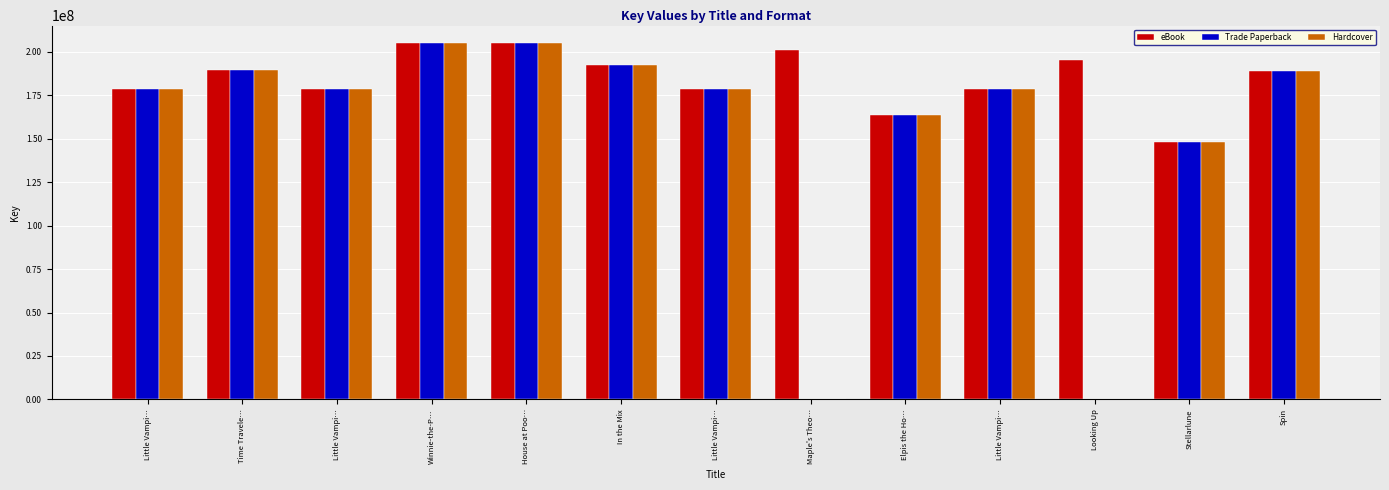

Does the chart contain stacked bars?

No